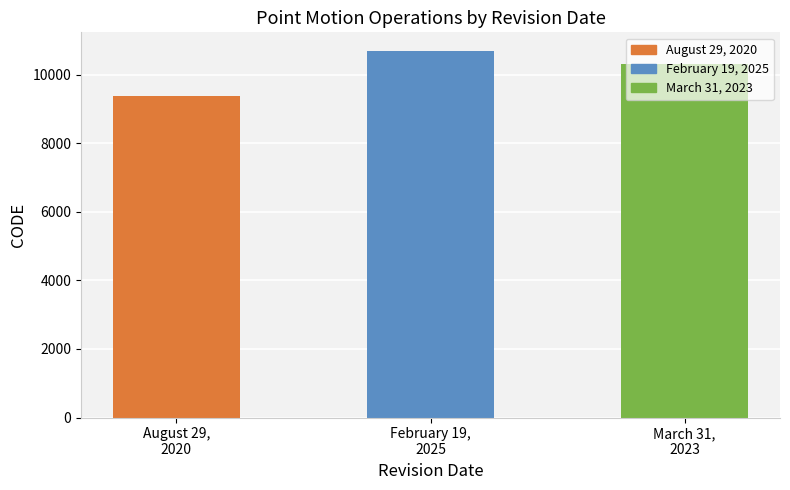

What is the greatest value displayed?

10707